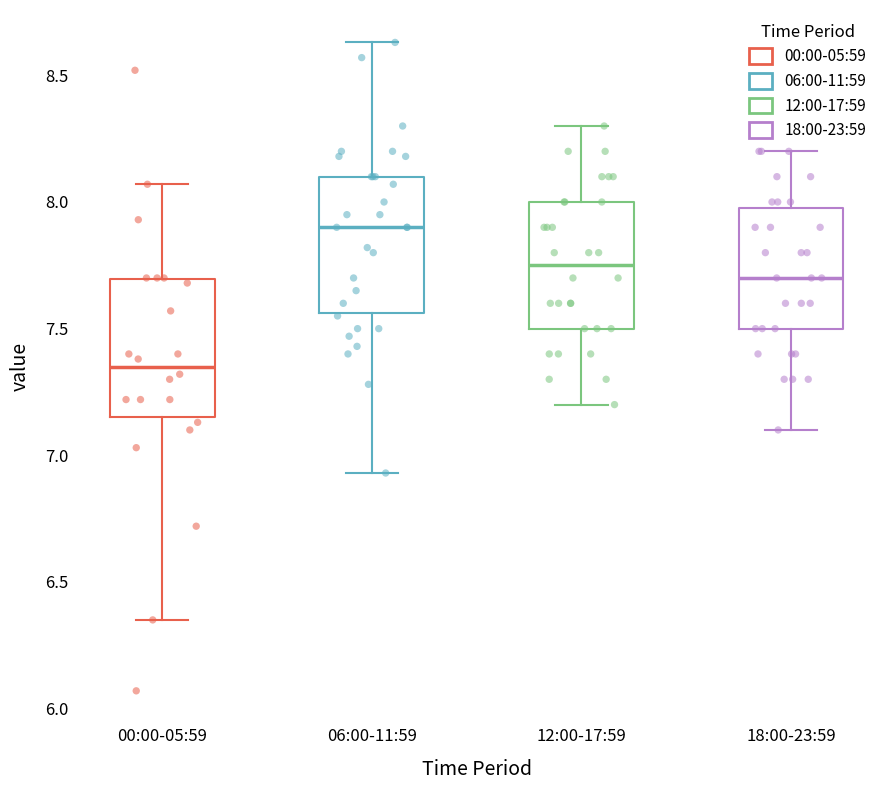

Where does the lower whisker of the box for 18:00-23:59 end on the y-axis? The values are not printed on the chart, so give them approximately, as read against the axis.

7.10